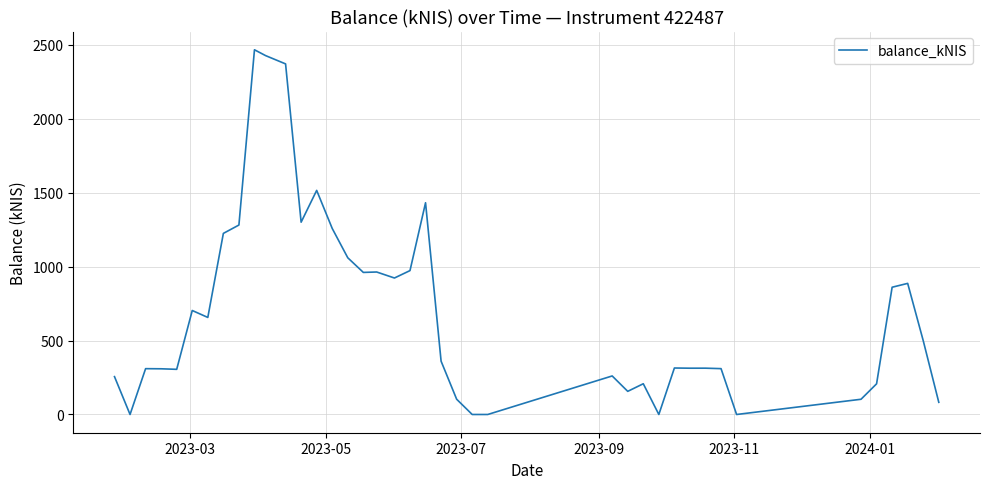

What is the difference between the maximum and minimum values?

2465.7